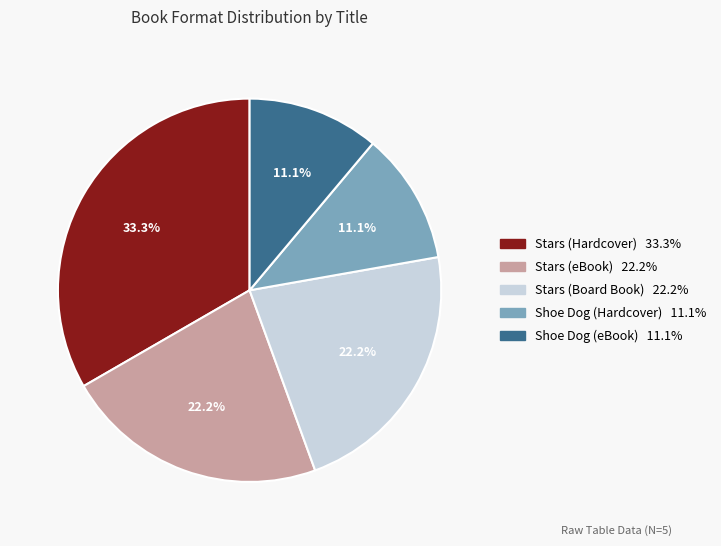

Approximately how many times larger is the value at Stars (Board Book) compared to Shoe Dog (eBook)?

2.0